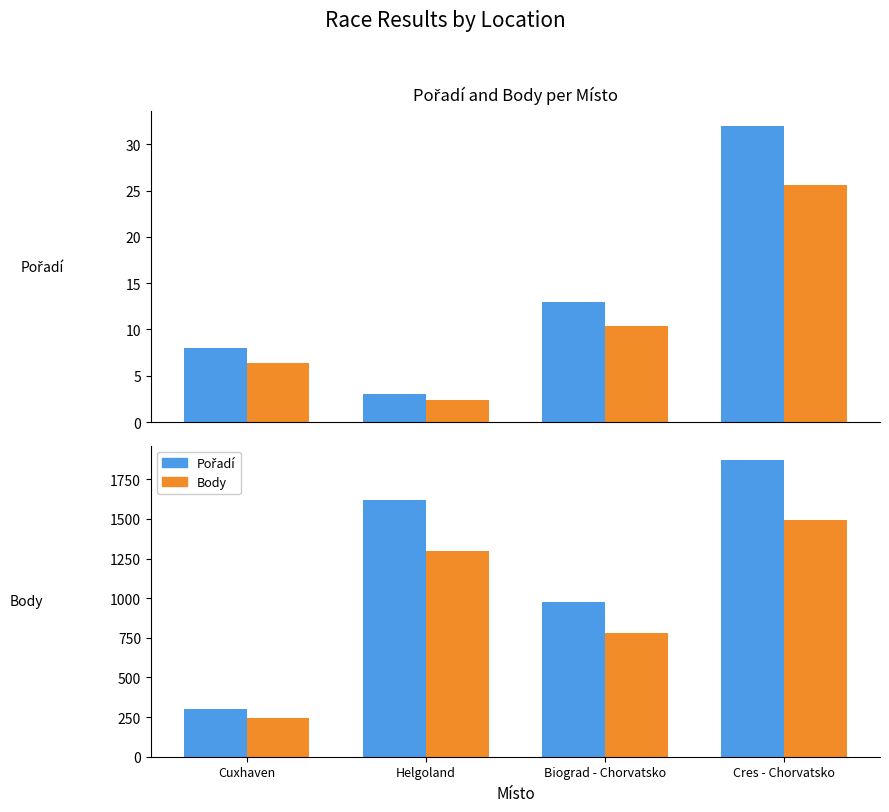

What is the minimum value shown in the chart?

2.4